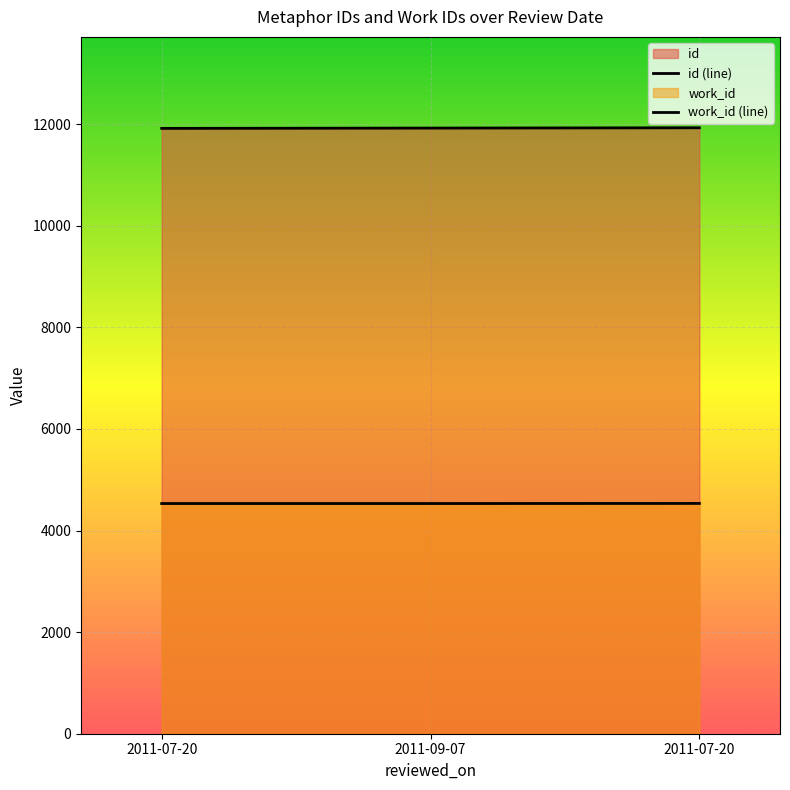

What is the total value across all series at 2011-07-20?

16450